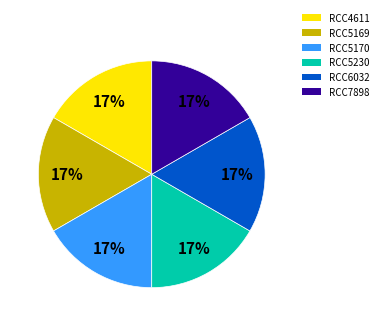

Is there a majority slice in this chart?

No